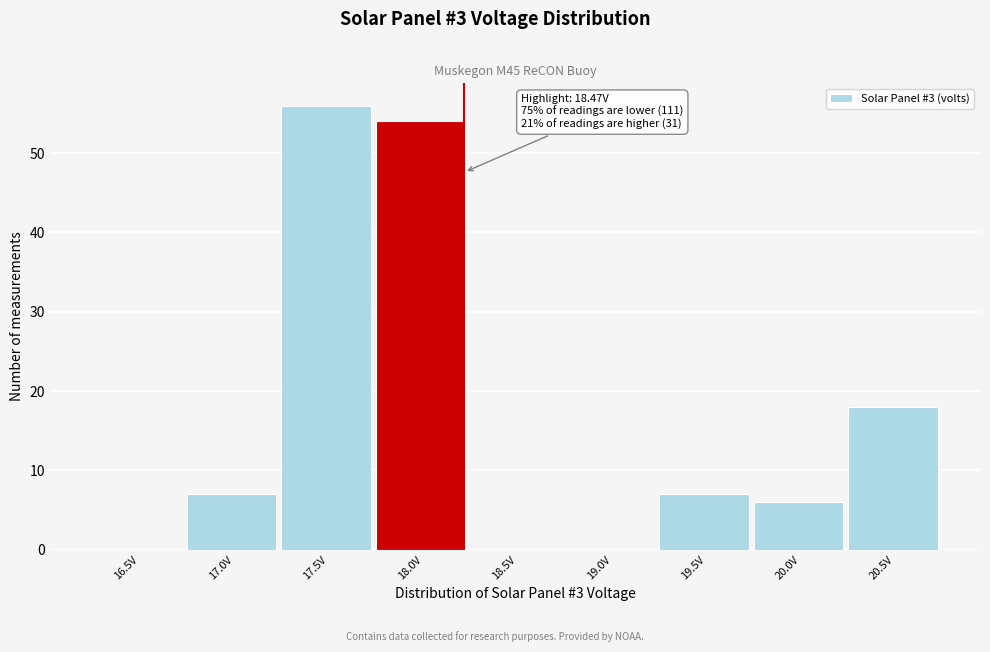

Reading right to left, what are all the values shown in this chart?

20.5V=18	20.0V=6	19.5V=7	19.0V=0	18.5V=0	18.0V=54	17.5V=56	17.0V=7	16.5V=0